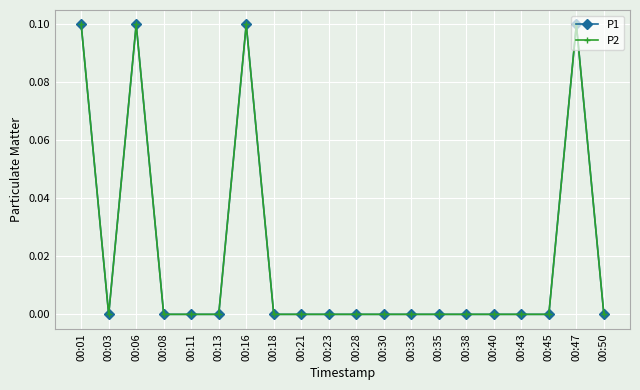

Where is the first local minimum for P2?

00:03